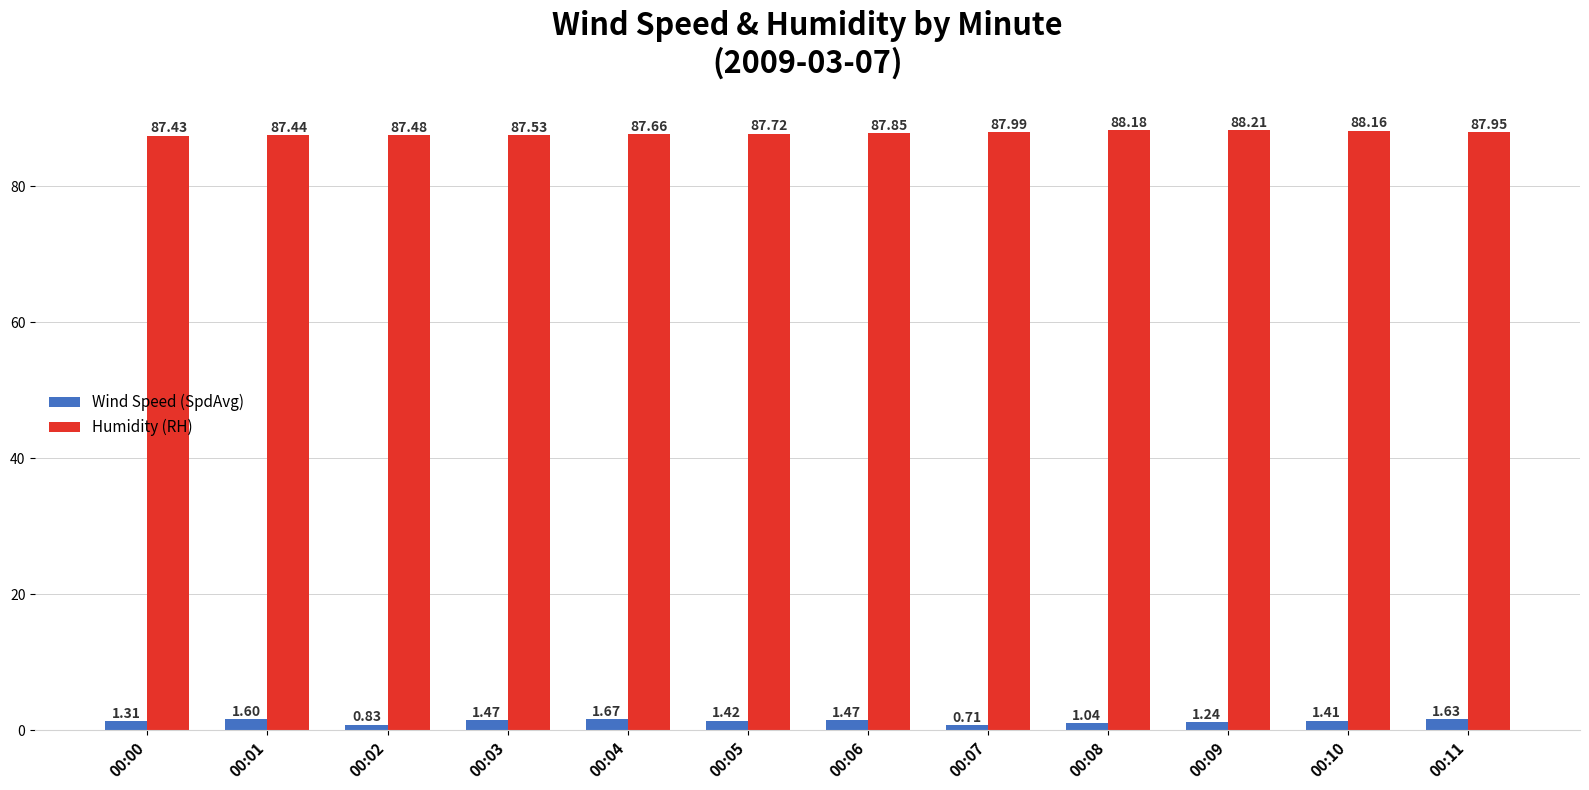

Rank the series at 00:04 from lowest to highest value.

Wind Speed (SpdAvg), Humidity (RH)